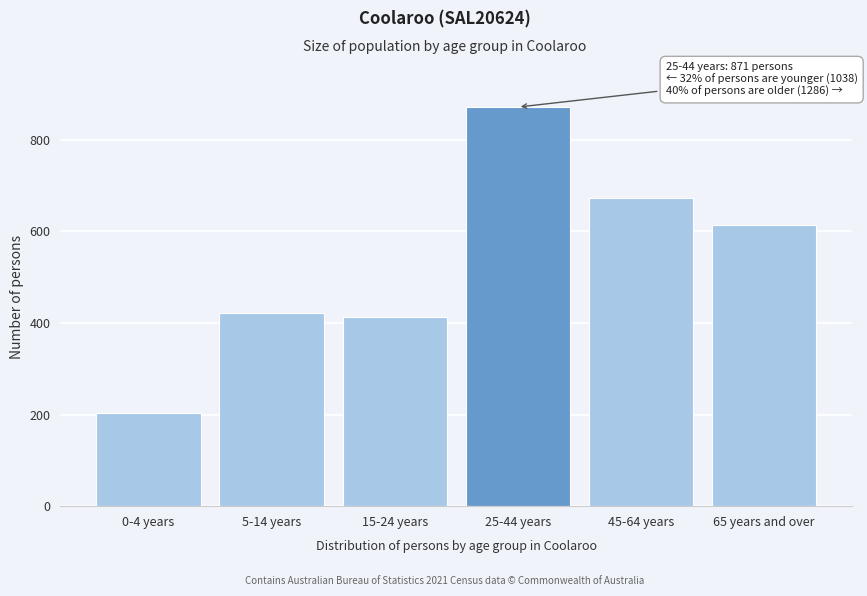

Reading left to right, list all the values displayed in this chart.

204	421	413	871	672	614